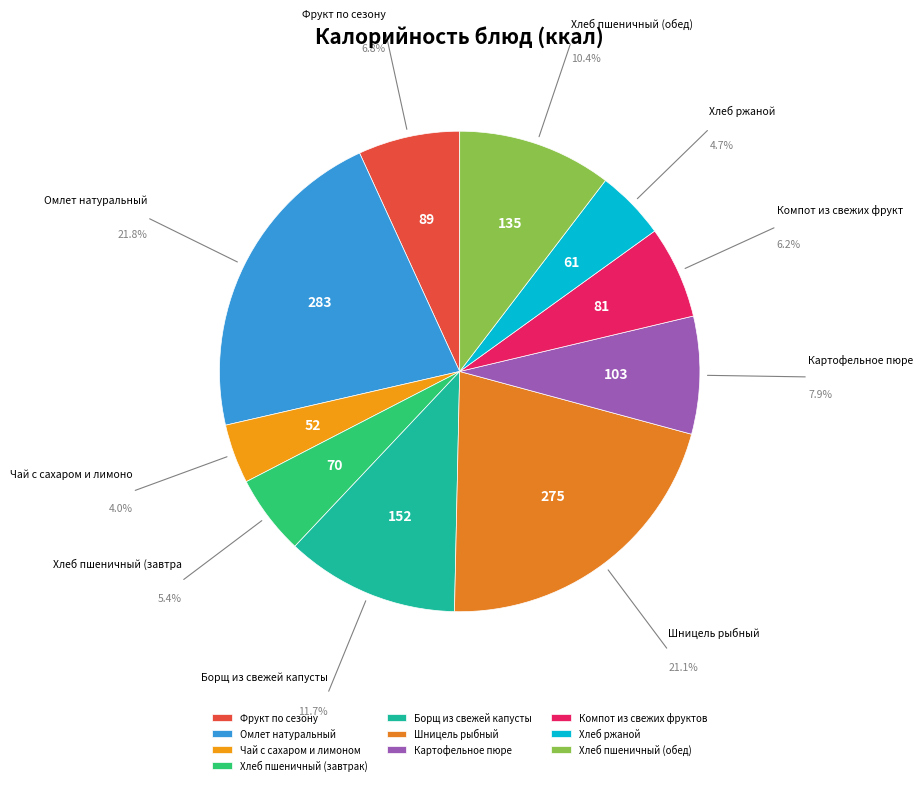

How many slices are in this pie chart?

10